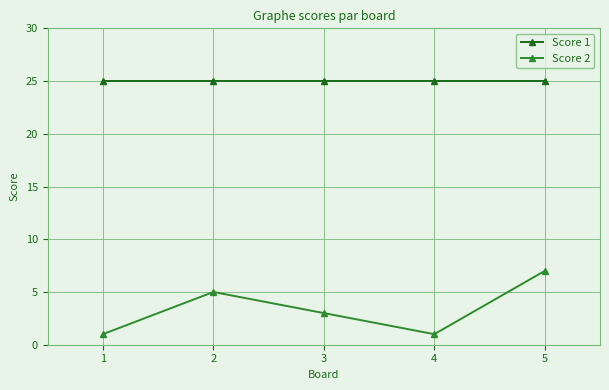

True or false: Score 1 has more than 2 points higher than both neighbors.

False